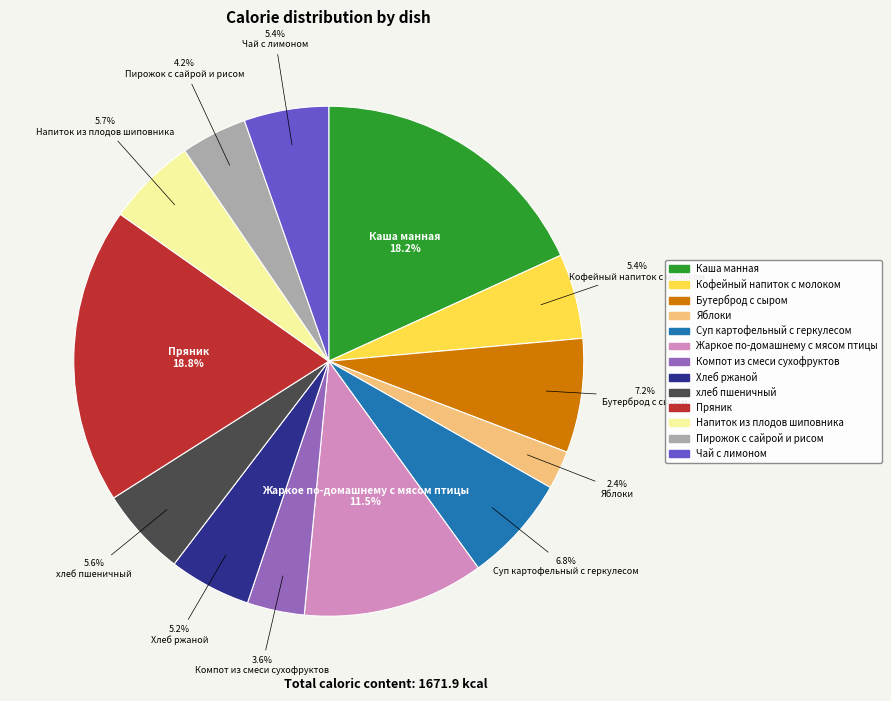

What percentage do Хлеб ржаной and Чай с лимоном together represent?

10.6%